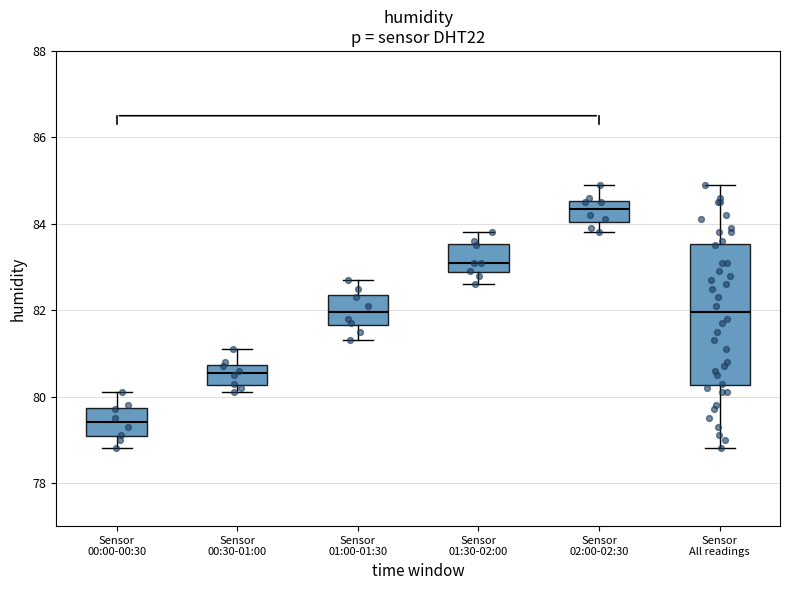

Reading left to right, transcribe this box plot: for each box, give where its median line is, the range the box spans, and where its two whiskers end, as read against the y-axis. The values are not printed on the chart, so give them approximately, as read against the axis.

Sensor 00:00-00:30: median 79.4, box 79.0 to 79.8, whiskers 78.8 to 80.2
Sensor 00:30-01:00: median 80.6, box 80.2 to 80.8, whiskers 80.2 (just below the box's lower edge) to 81.2
Sensor 01:00-01:30: median 82.0, box 81.6 to 82.4, whiskers 81.4 to 82.8
Sensor 01:30-02:00: median 83.2, box 82.8 to 83.6, whiskers 82.6 to 83.8
Sensor 02:00-02:30: median 84.4, box 84.0 to 84.6, whiskers 83.8 to 85.0
Sensor All readings: median 82.0, box 80.2 to 83.6, whiskers 78.8 to 85.0